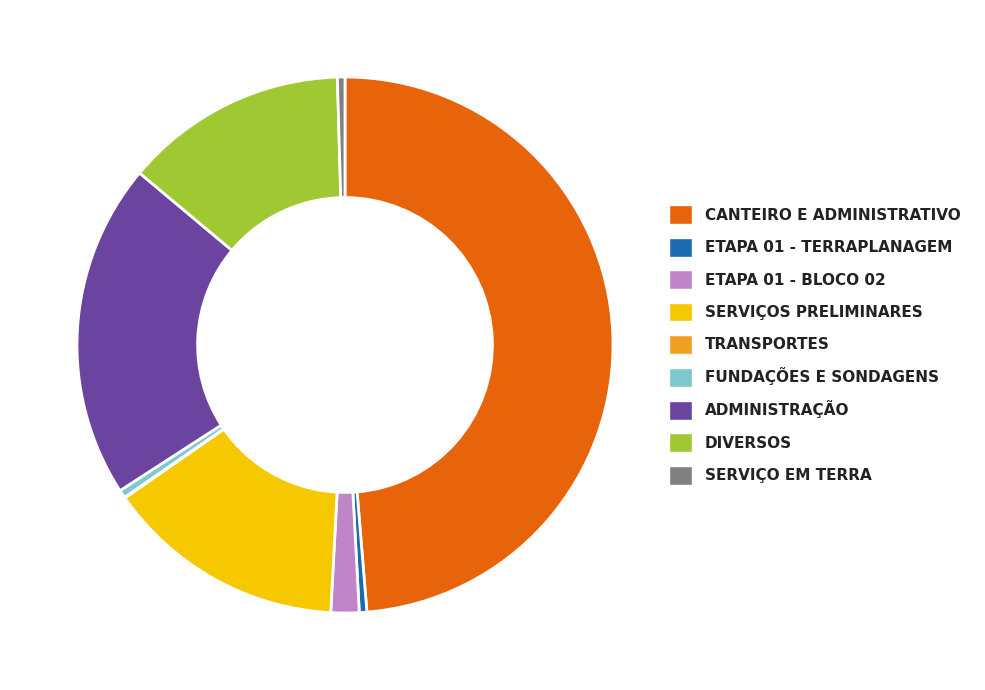

Is the sum of ETAPA 01 - TERRAPLANAGEM and CANTEIRO E ADMINISTRATIVO greater than half?

No